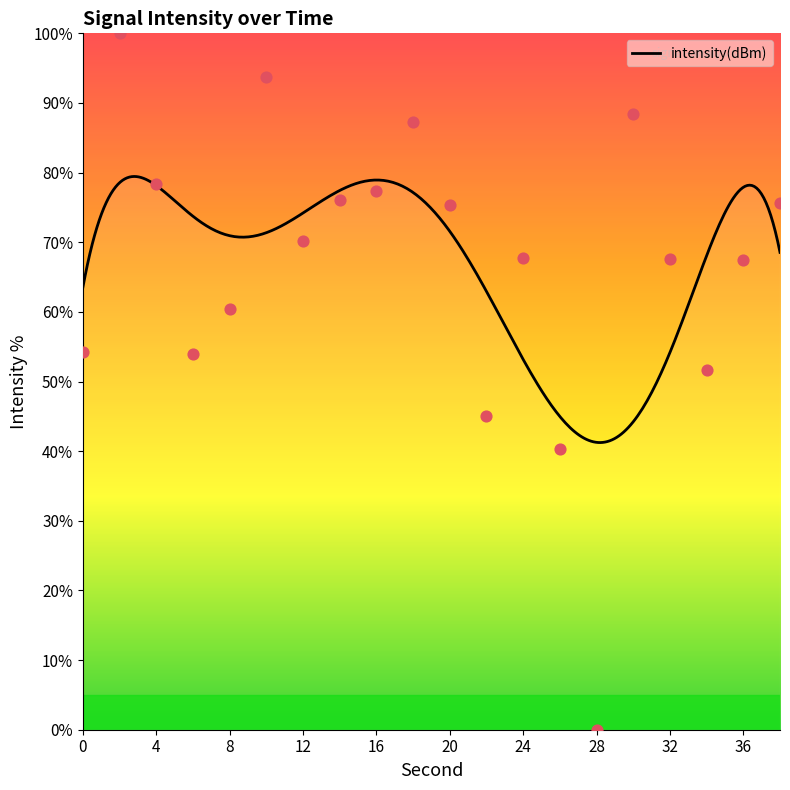

What is the change in value from 8 to 36?

+7.1